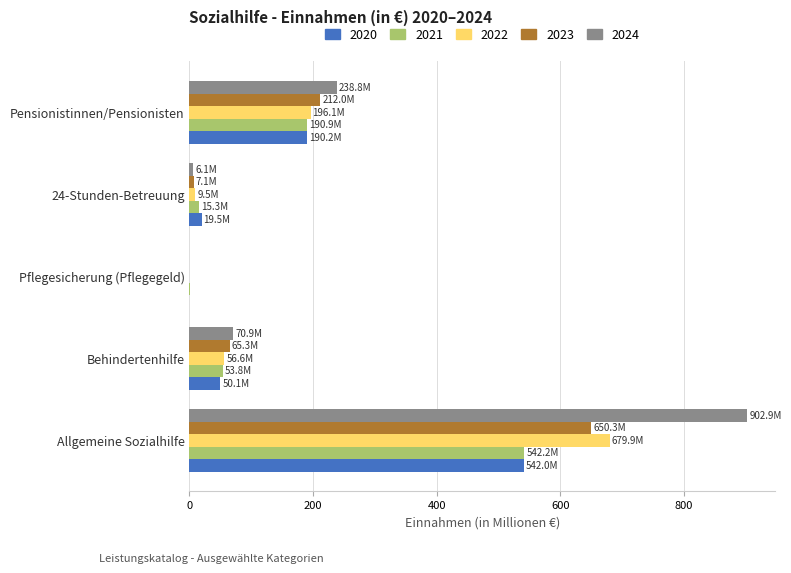

What is the total value across all series at Behindertenhilfe?

296.8